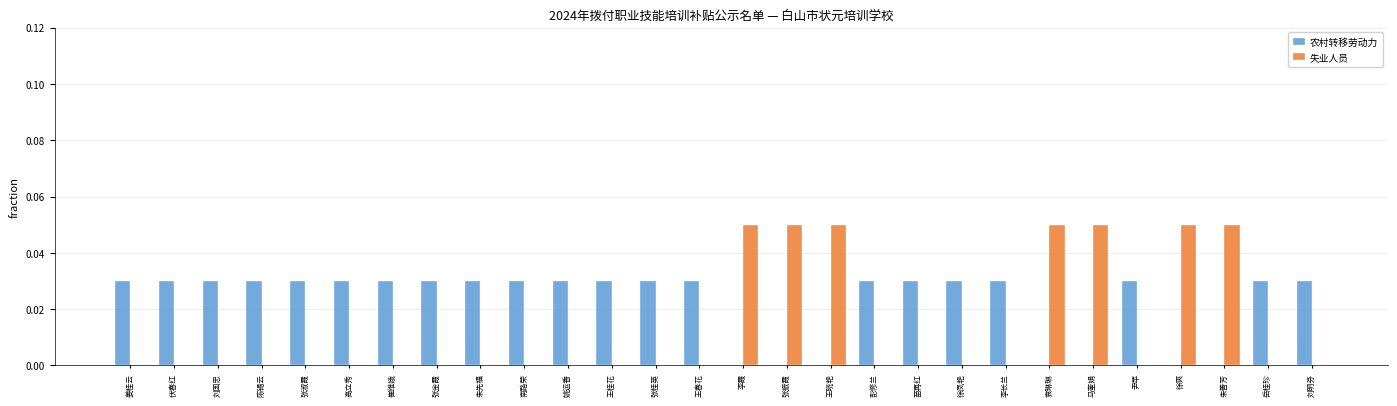

Between 王晓艳 and 尹苹, which series saw the biggest shift?

失业人员